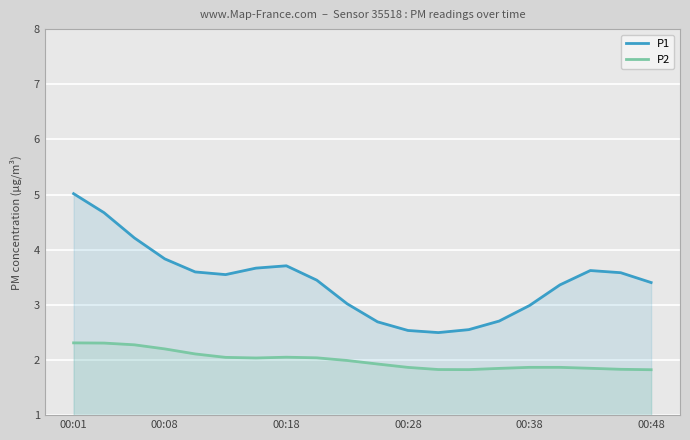

How many data points does each series have?

20